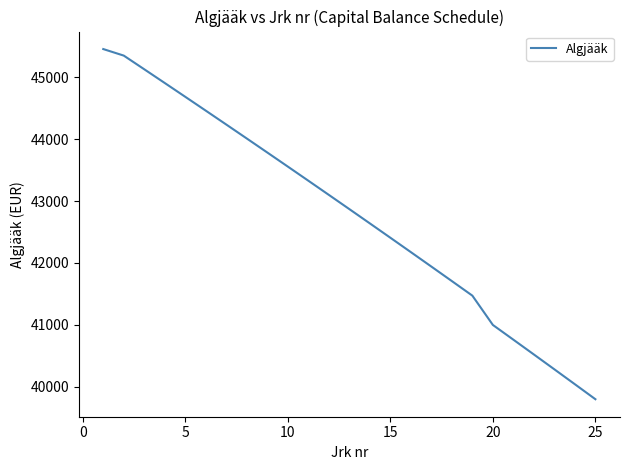

What is the greatest value displayed?

45454.5